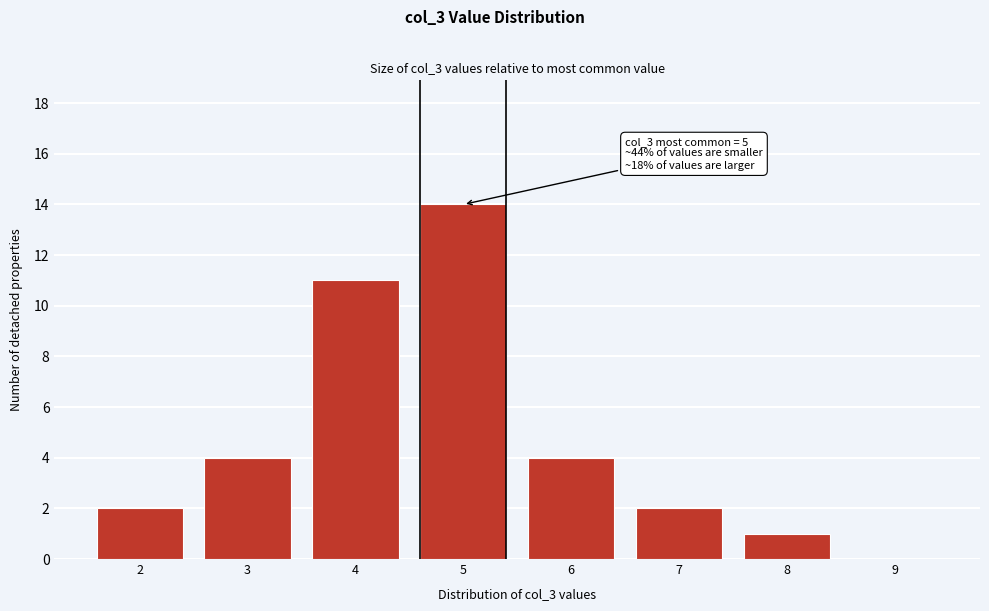

Reading right to left, list all the values displayed in this chart.

9=0	8=1	7=2	6=4	5=14	4=11	3=4	2=2